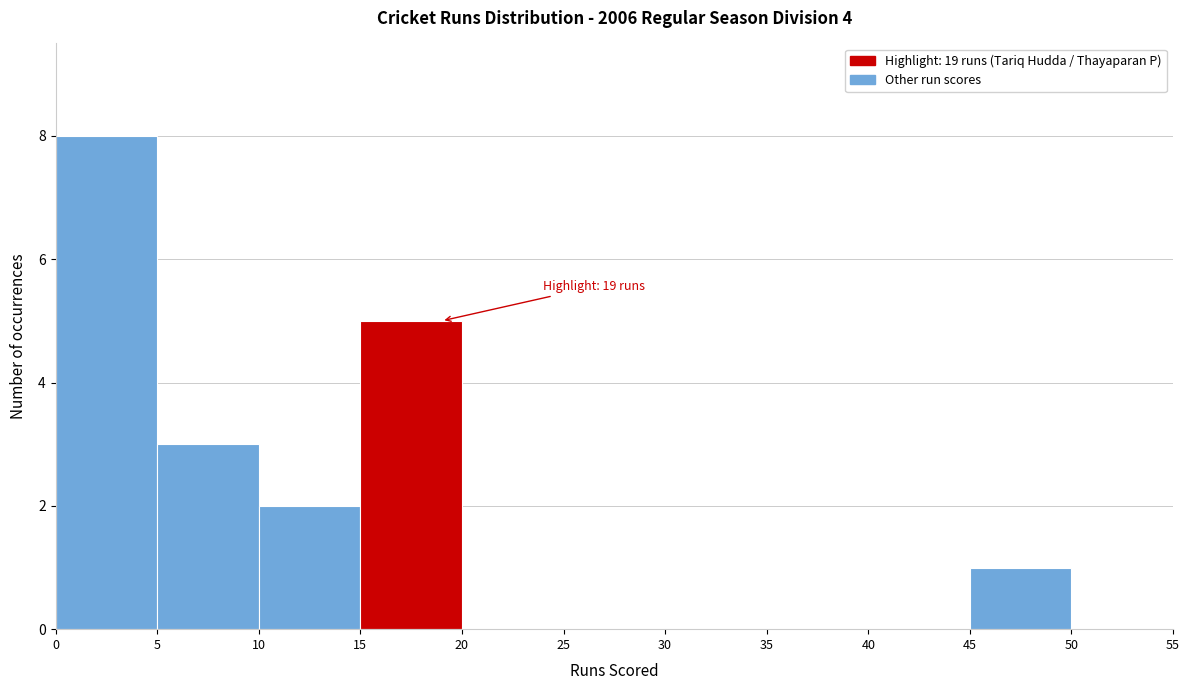

Over which range of the x-axis is the bar tallest?

0 to 5